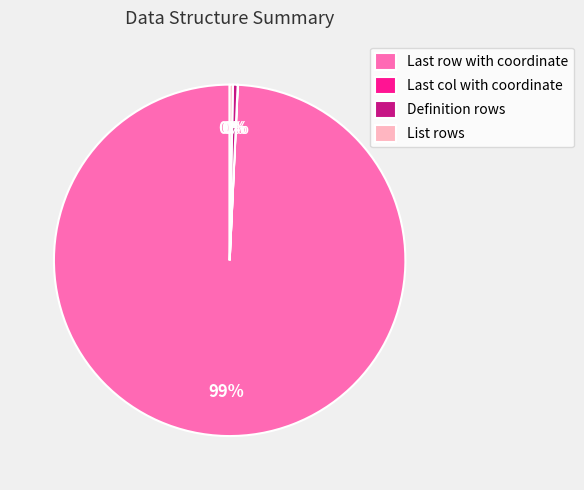

What is the largest slice in the pie chart?

Last row with coordinate